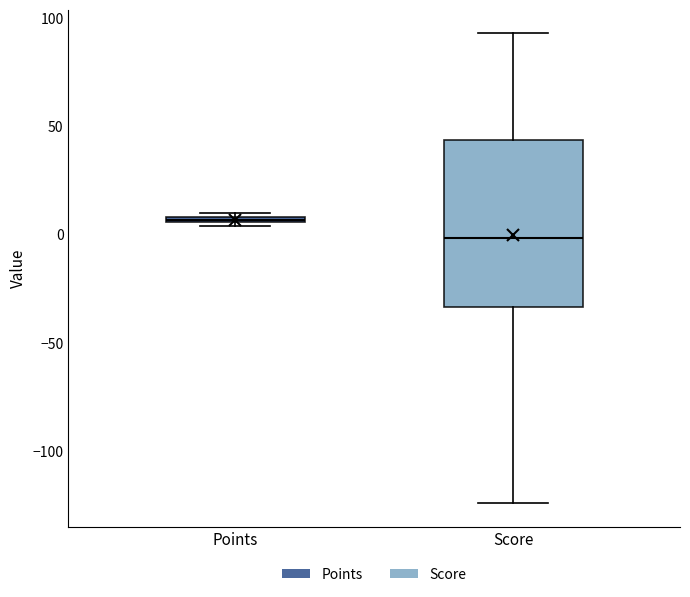

Which box is the tallest, from its lower edge to its upper edge?

Score